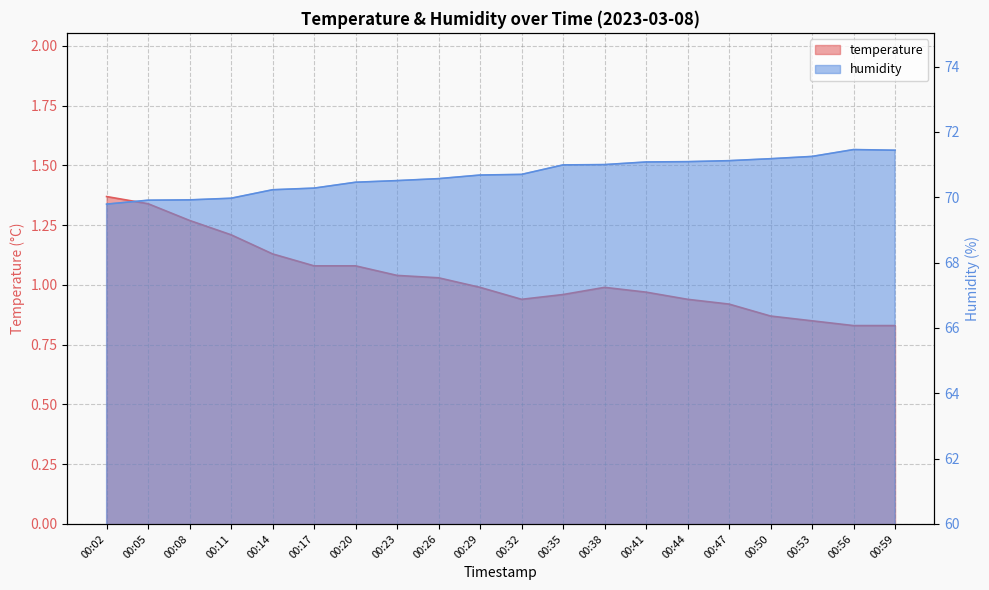

In temperature, how many points are higher than both neighbors (excluding endpoints)?

1